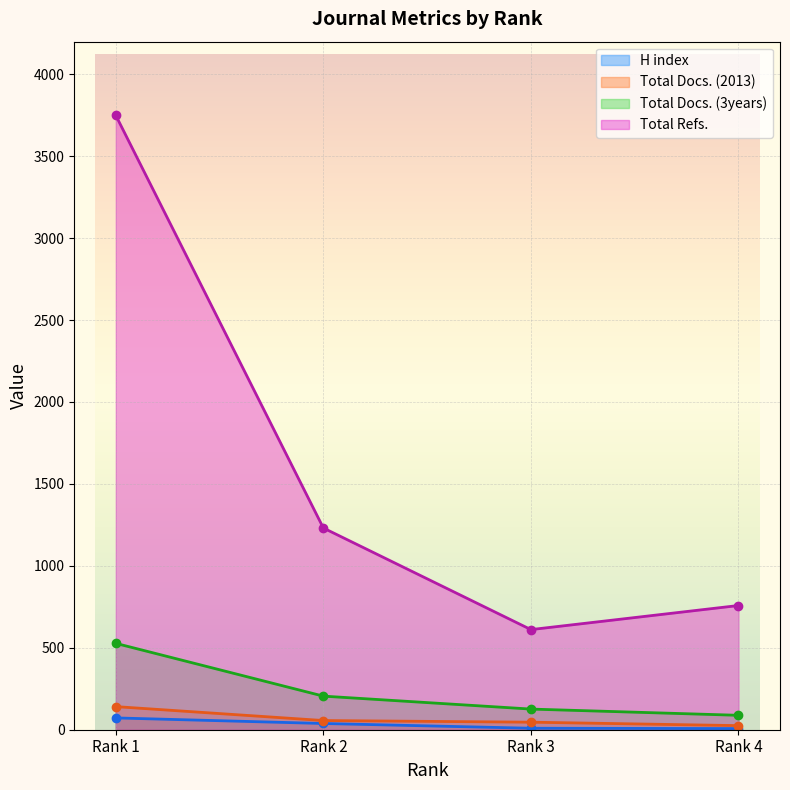

What is the total value across all series at Rank 4?

878